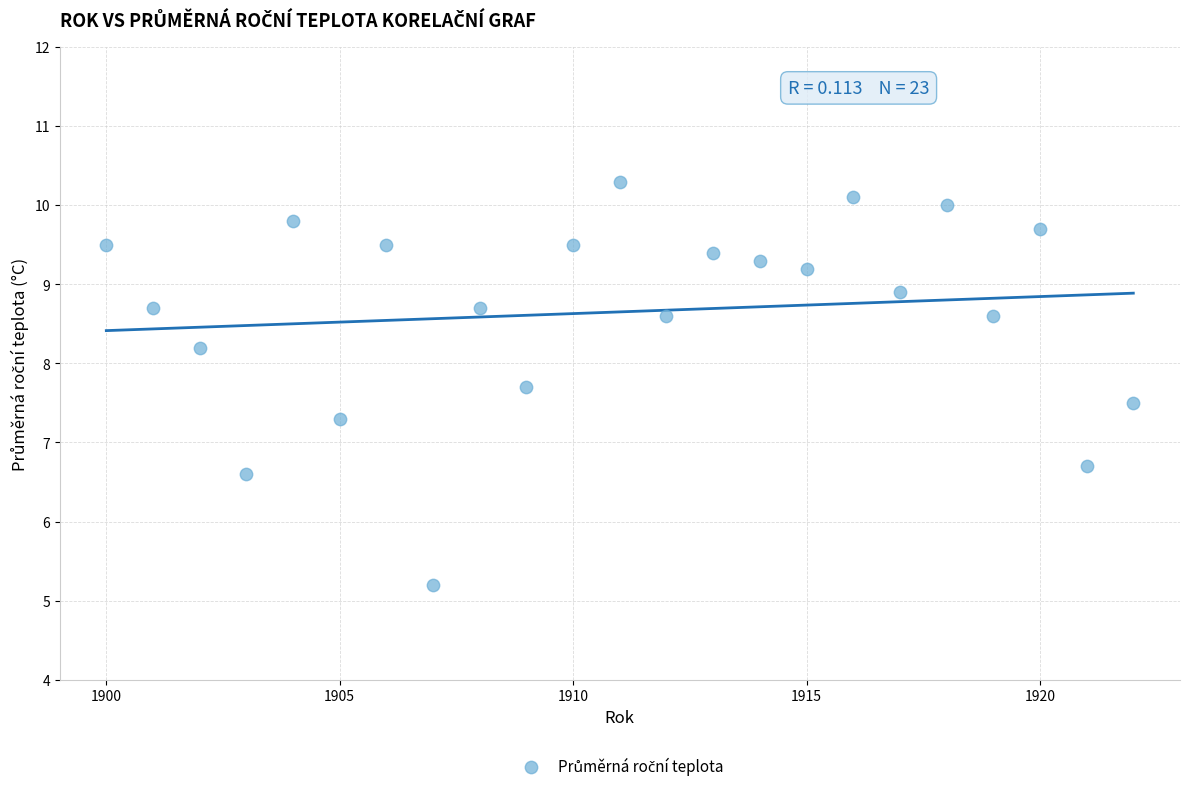

What is the range of Y values (max minus min)?

5.1